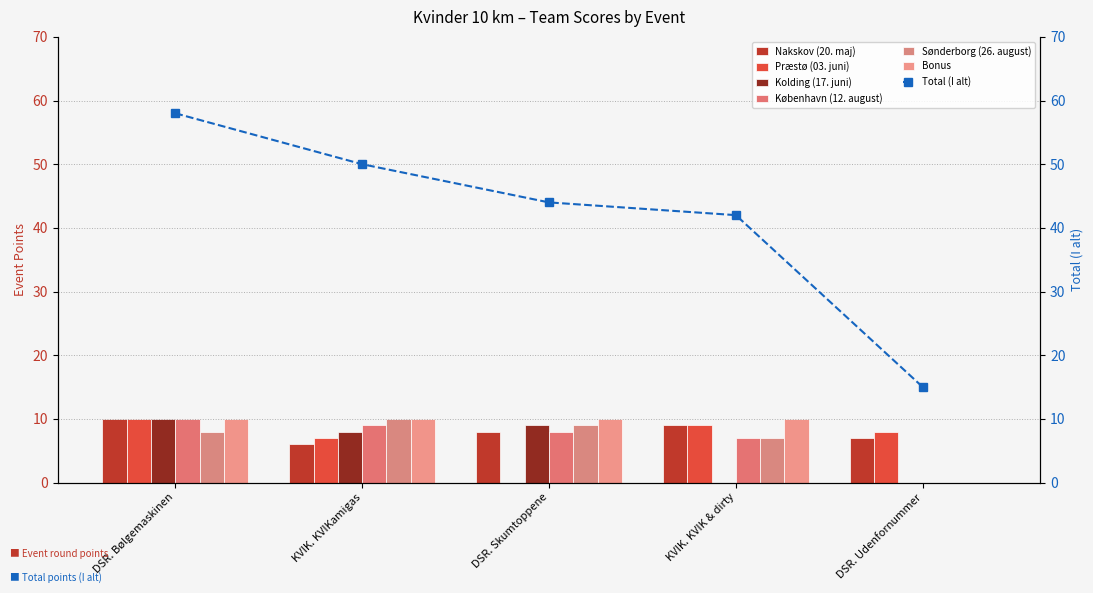

The value of København (12. august) at DSR. Udenfornummer is 0. True or false?

True